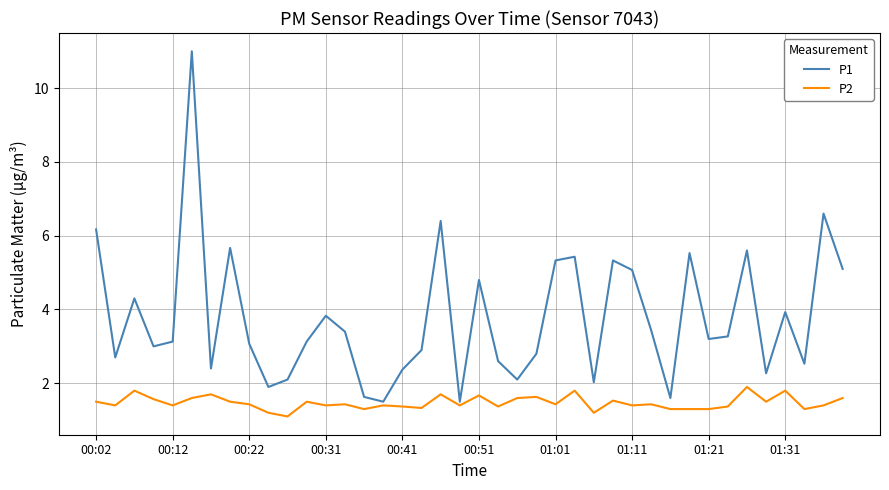

At how many categories does at least one series exceed 1?

40